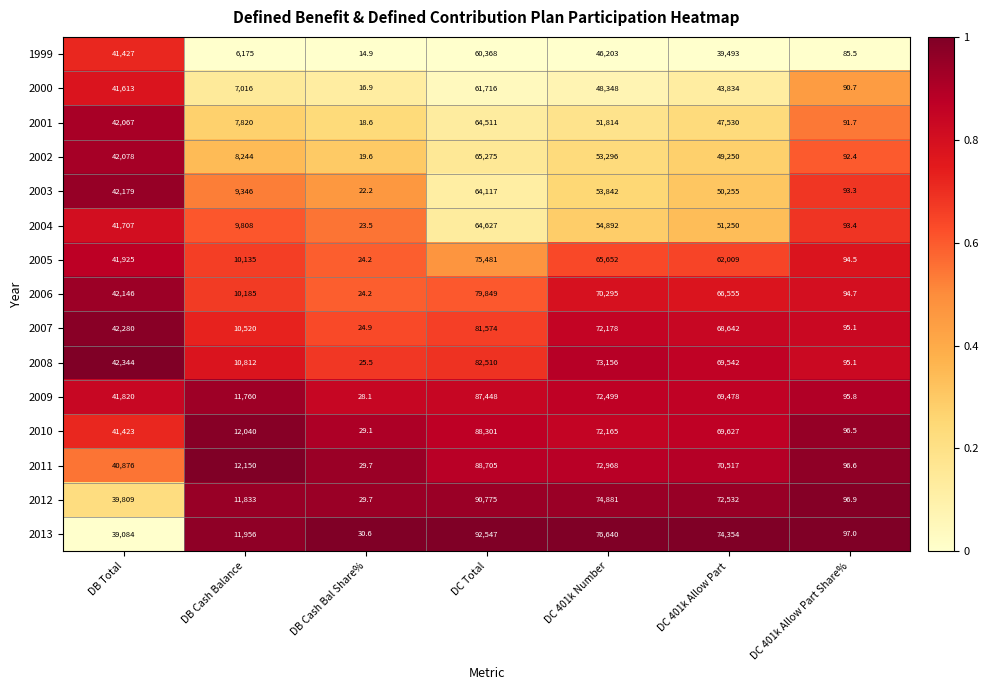

The 2010 series shows 41423.0 at DB Total. True or false?

True